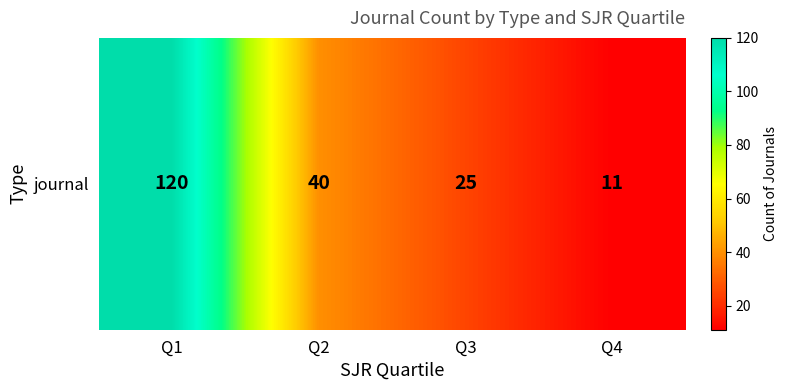

What is the maximum value shown in the chart?

120